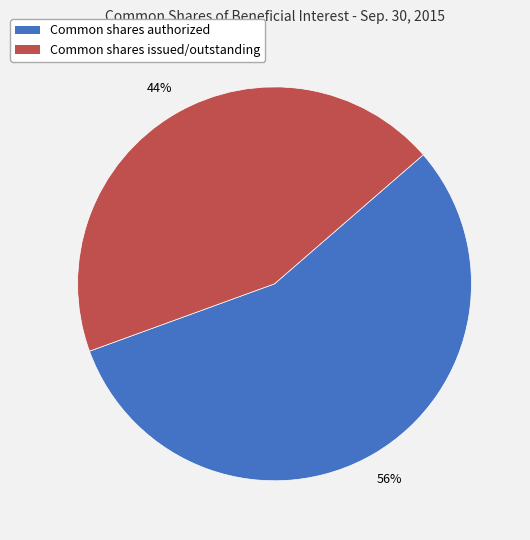

Approximately how many times larger is the value at Common shares authorized compared to Common shares issued/outstanding?

1.3